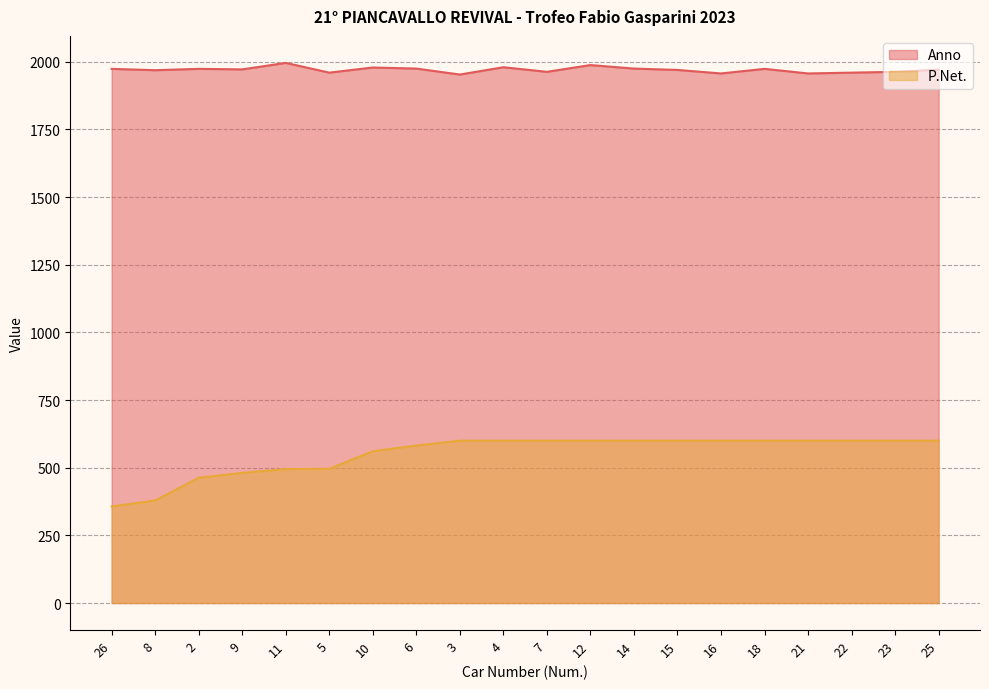

True or false: P.Net. and Anno intersect in this chart.

False